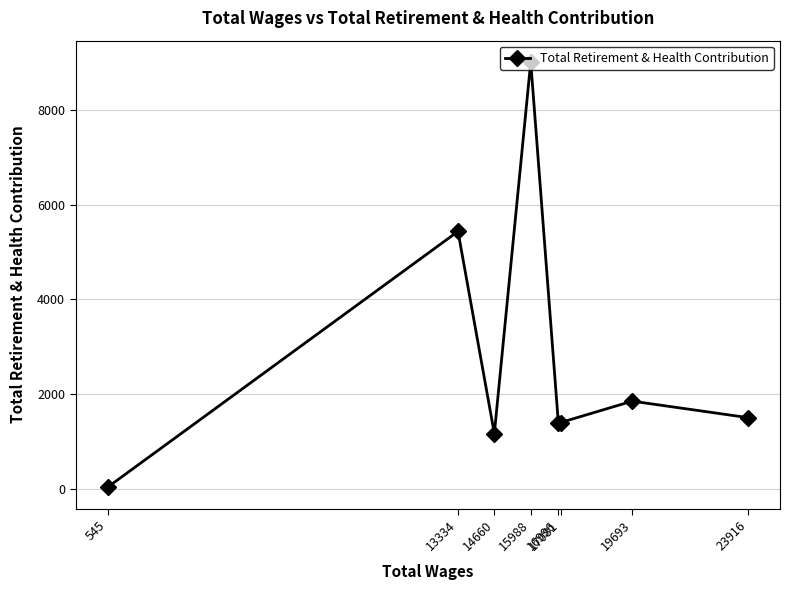

What is the difference between the values at 16996 and 14660?

227